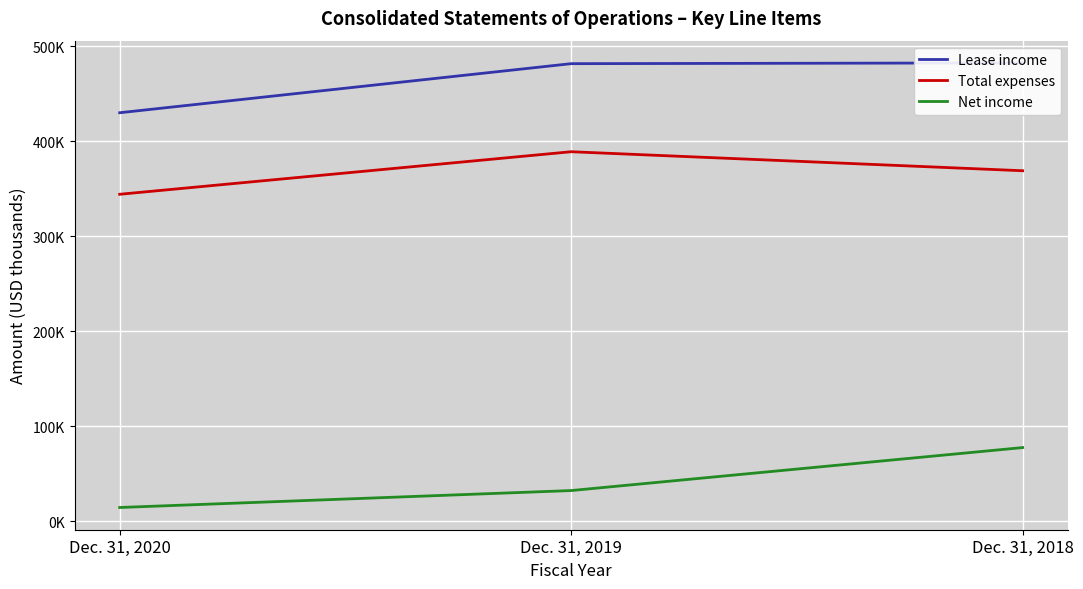

What is the sum of all Total expenses values?

1102209